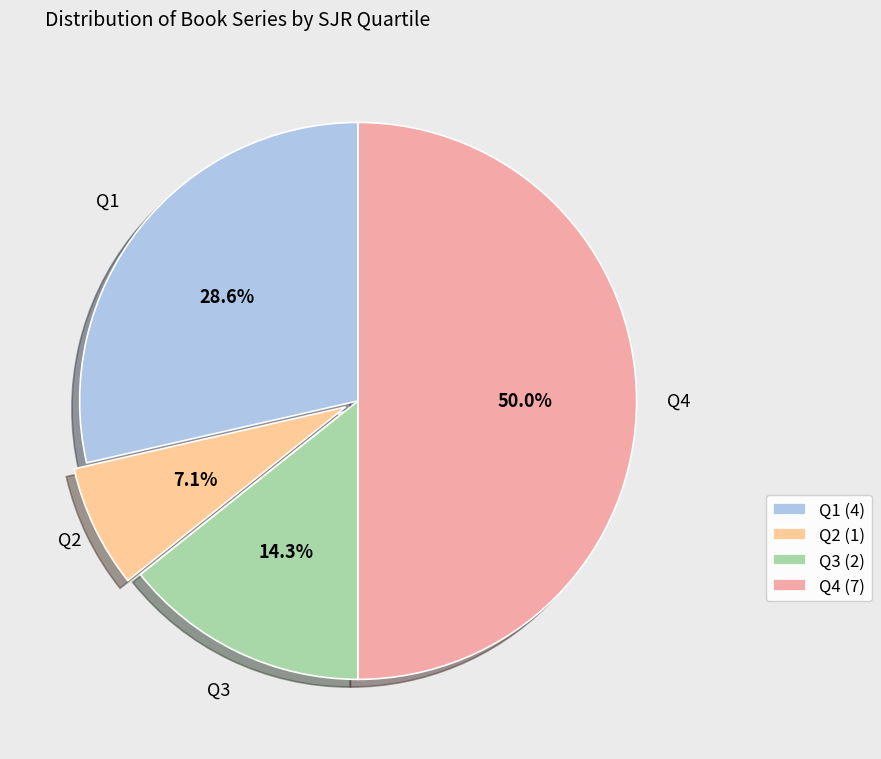

Is there any slice that represents more than half of the pie?

No